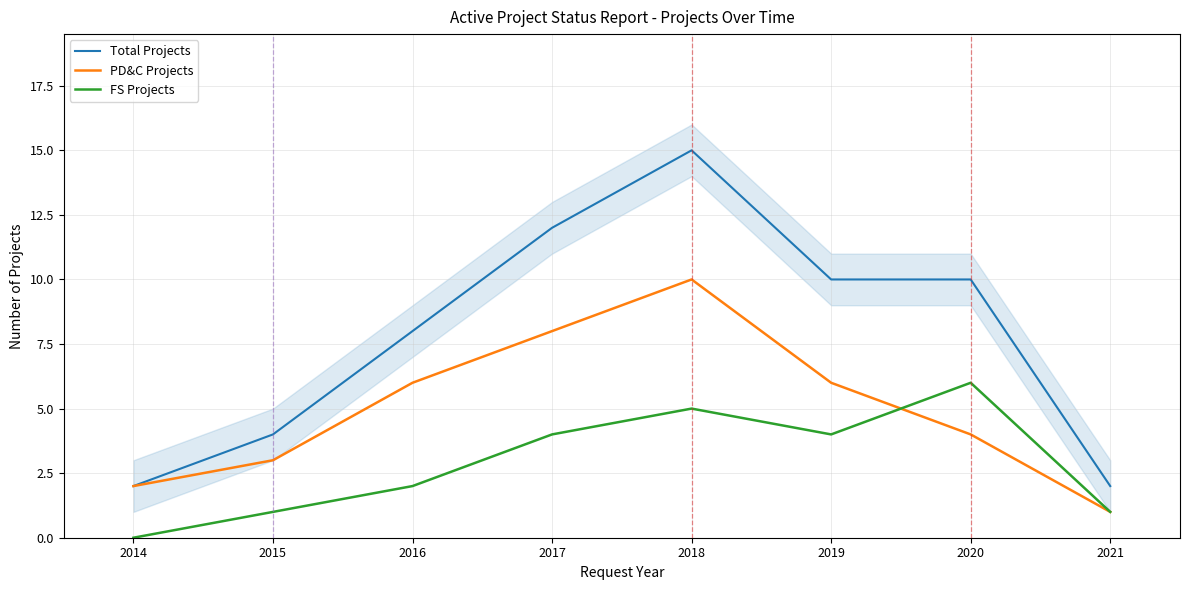

Which category has the highest value in the FS Projects series?

2020